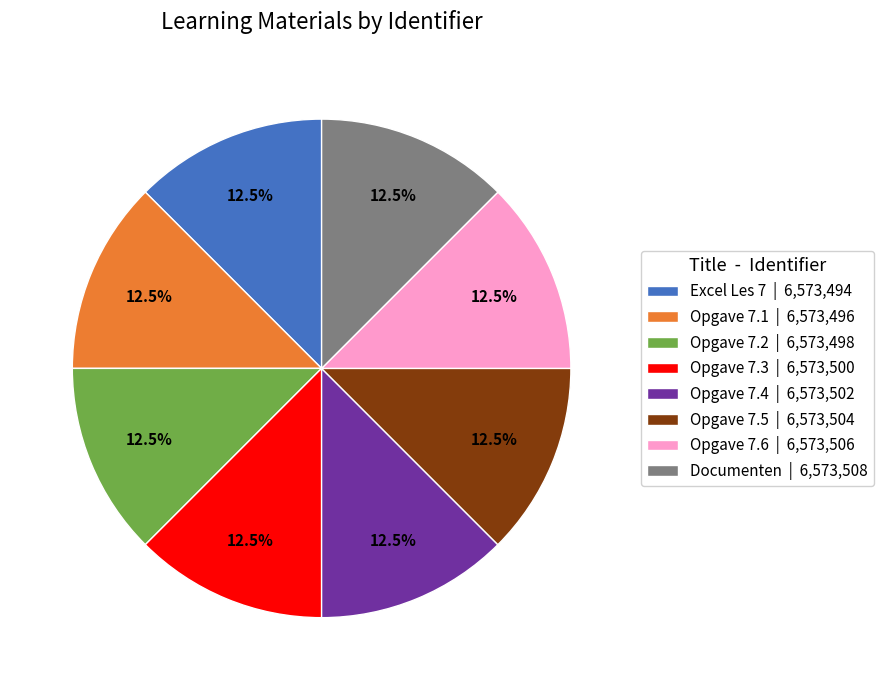

Does Excel Les 7 account for over 50% of the chart?

No